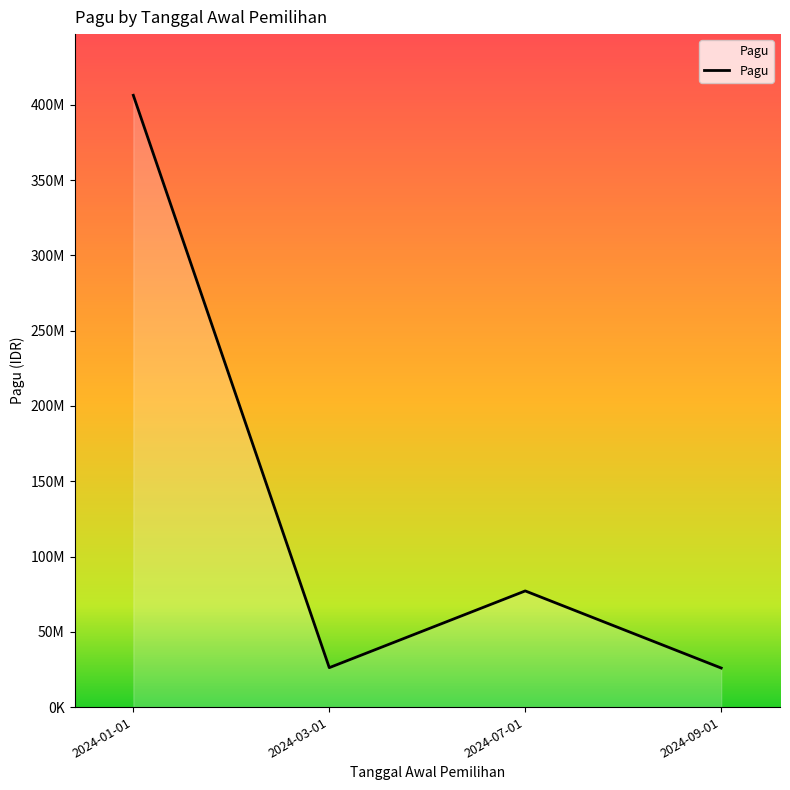

Is this an area chart (filled region under the line)?

Yes